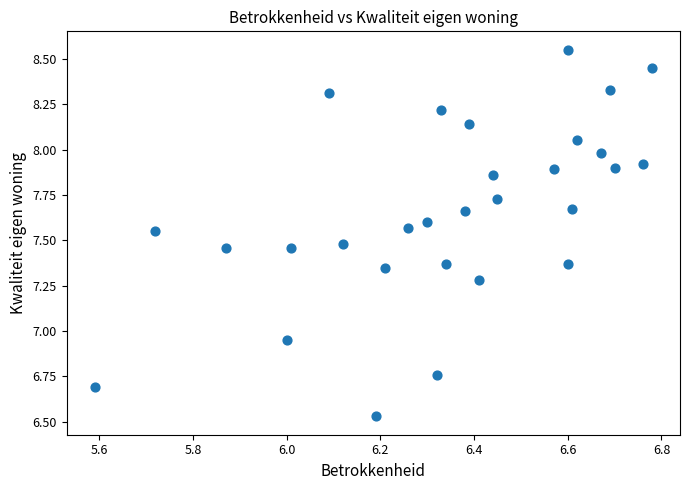

What is the range of Y values (max minus min)?

2.0